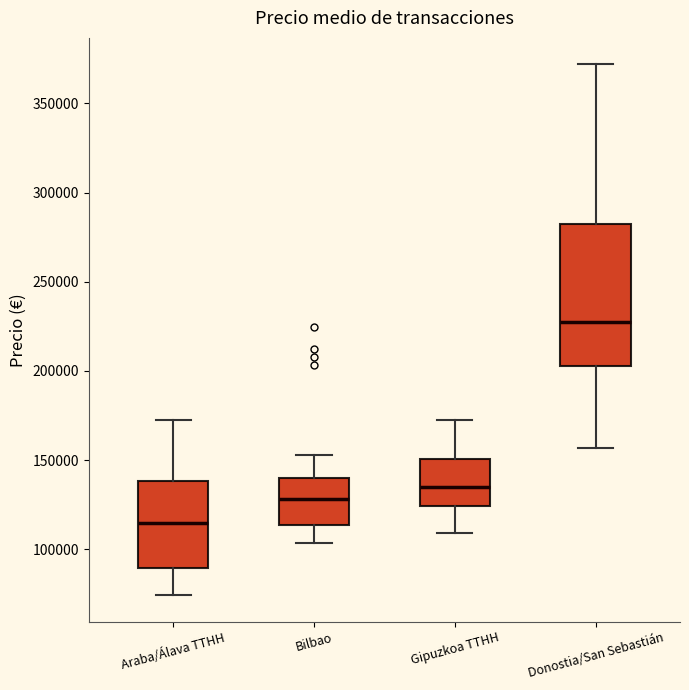

Comparing the boxes themselves (not the whiskers), which one is the tallest?

Donostia/San Sebastián